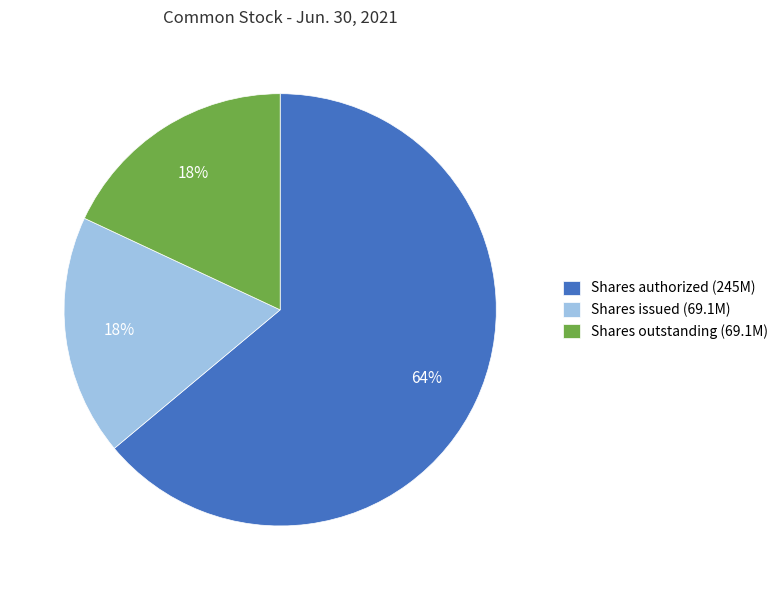

To the nearest percent, what portion does Shares outstanding (69.1M) represent?

18%